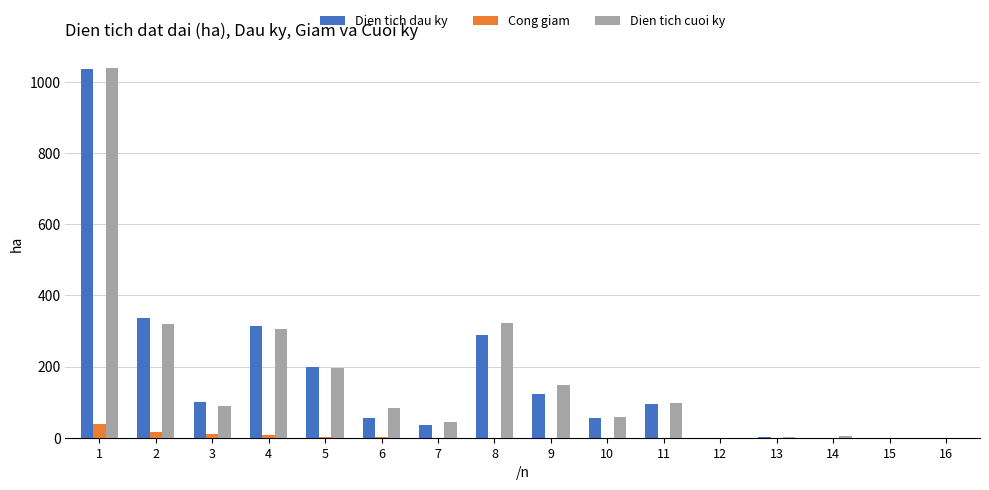

Is the value of Cong giam at 16 greater than the value of Dien tich dau ky at 6?

No